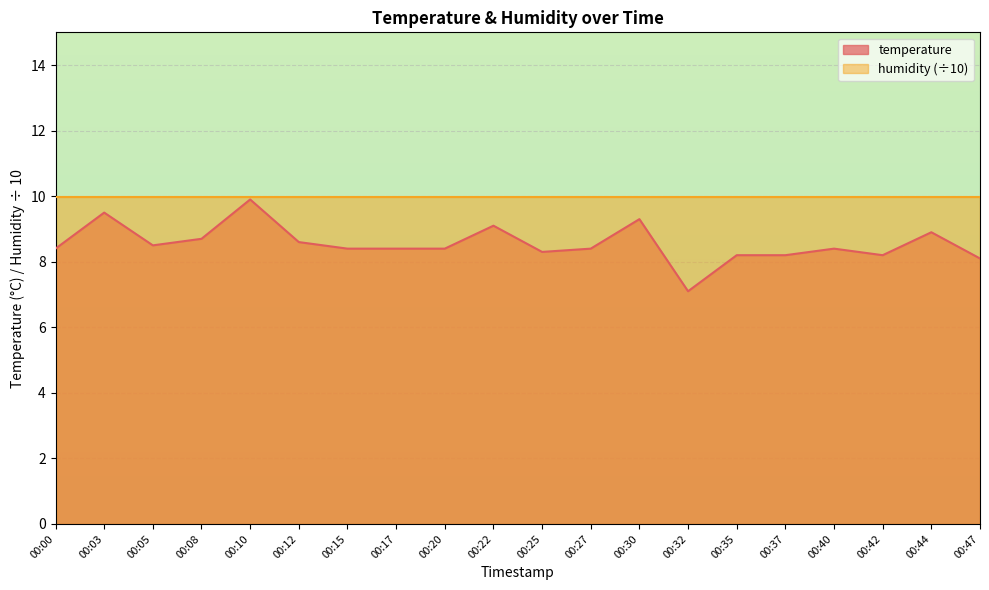

Approximately how many times larger is the value at 00:20 compared to 00:30?

0.9